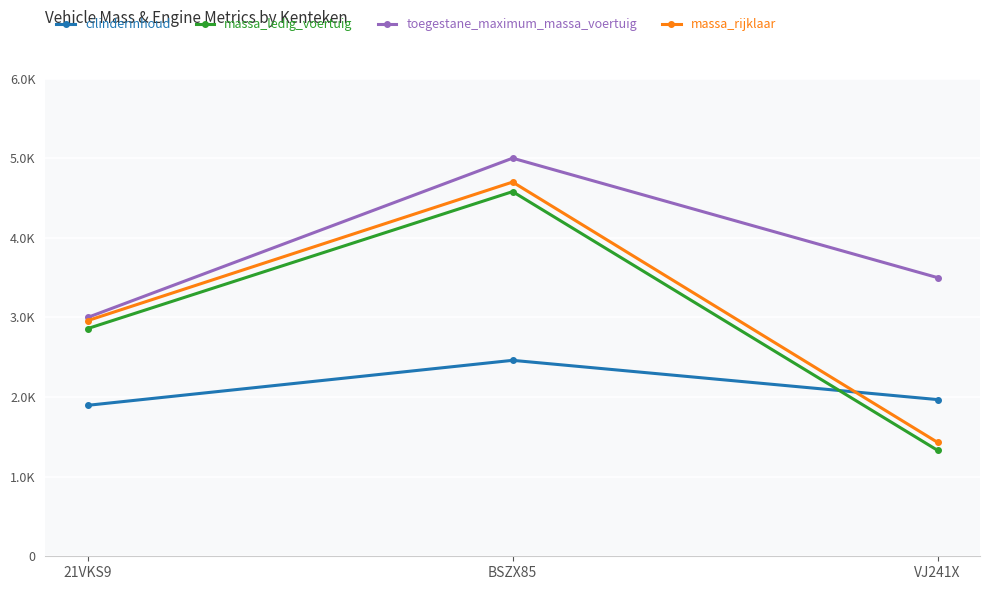

List the labels in order of toegestane_maximum_massa_voertuig value, largest first.

BSZX85, VJ241X, 21VKS9